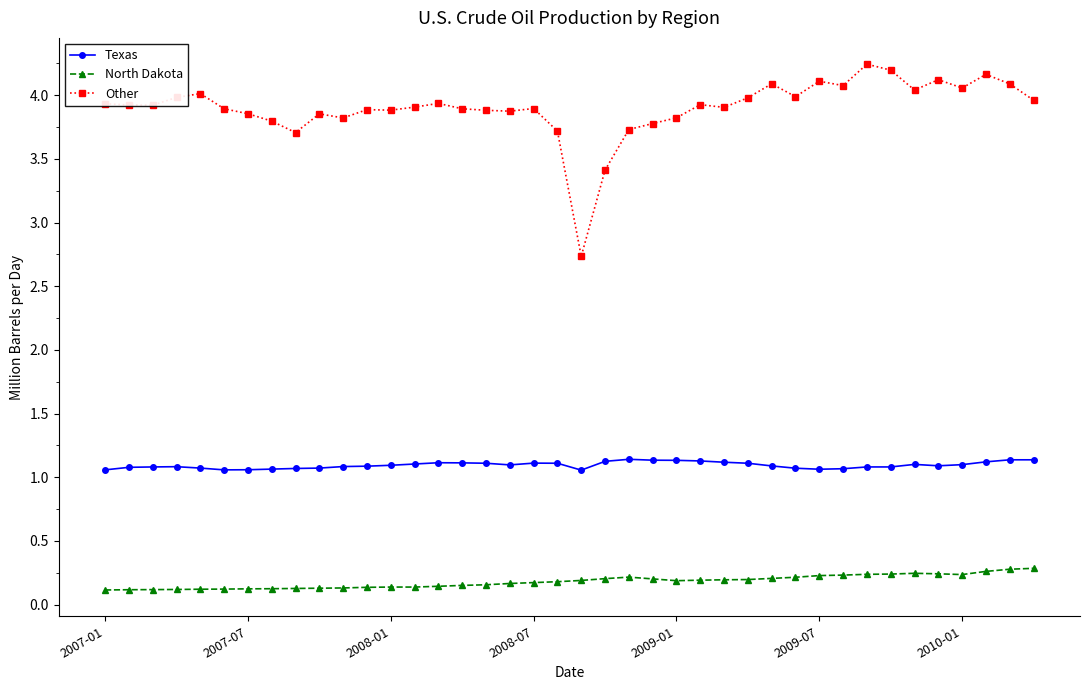

What is the maximum value shown in the chart?

4.2